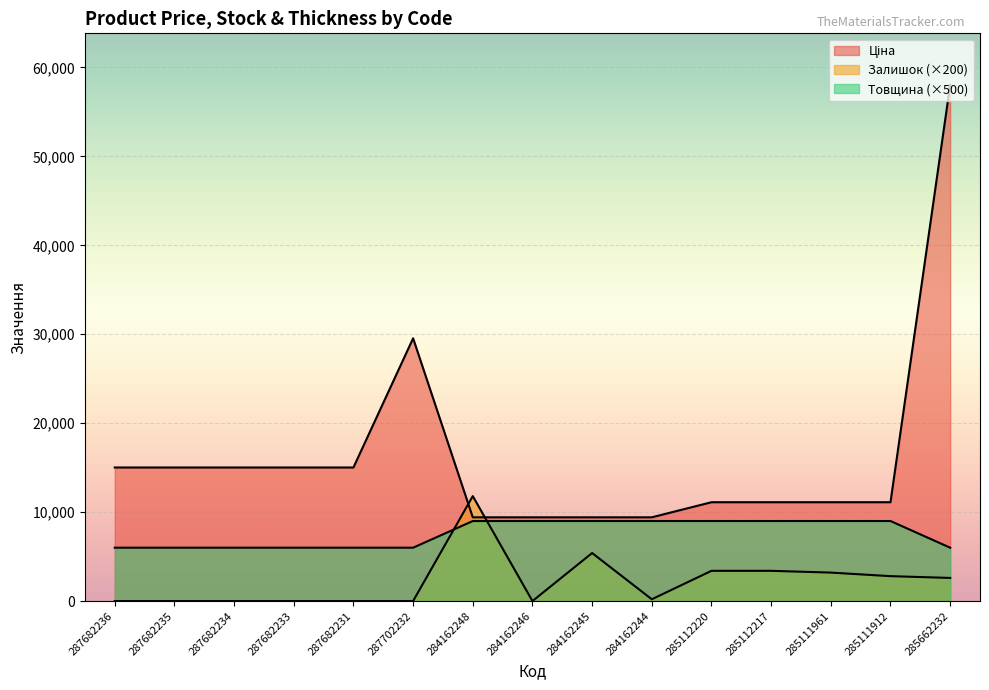

True or false: Ціна has a value of 15019.2 at 287682233.

True